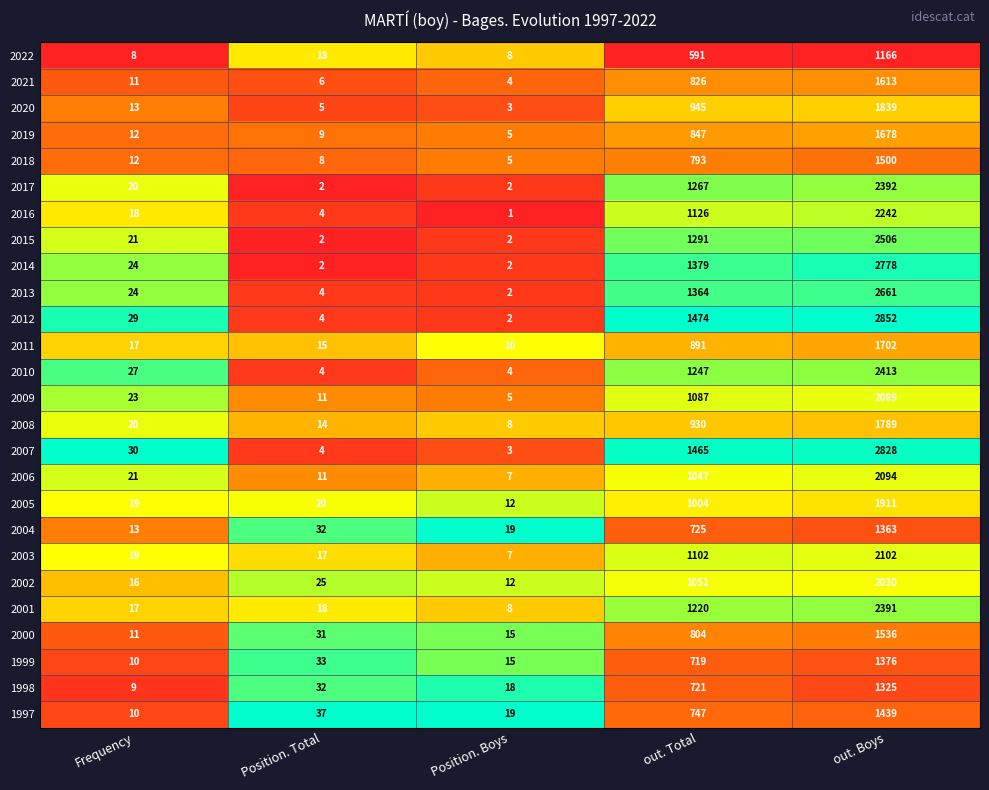

What is the difference between the maximum and minimum values in the 2003 series?

2095